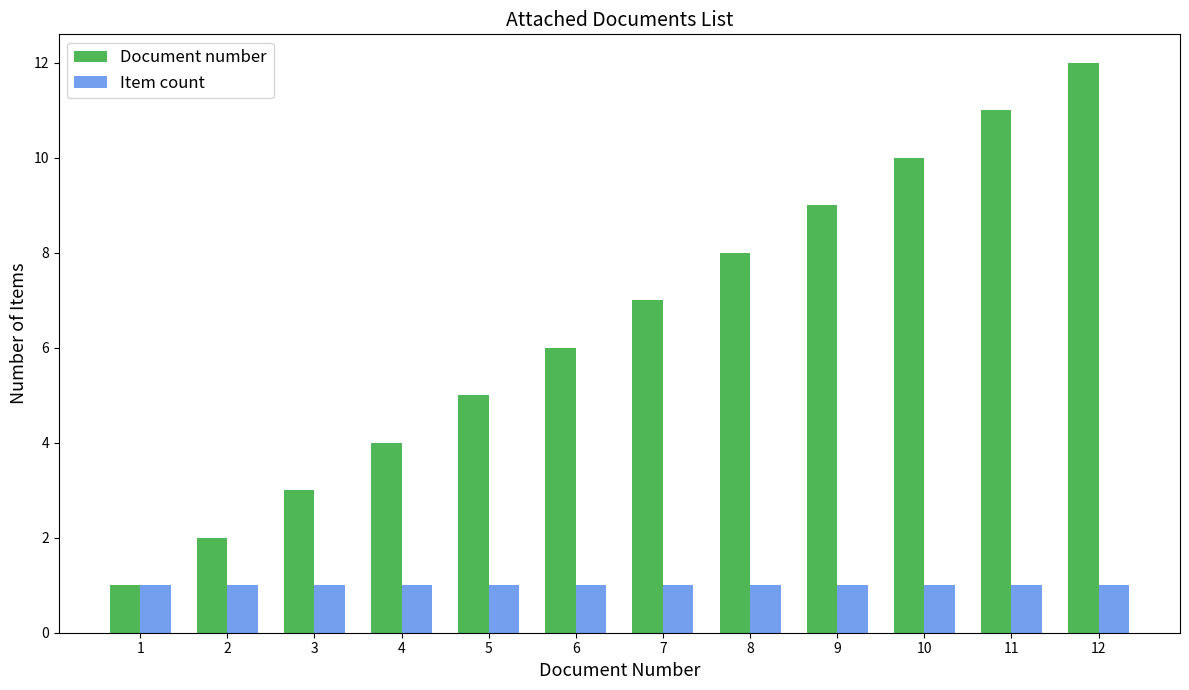

What is the minimum value shown in the chart?

1